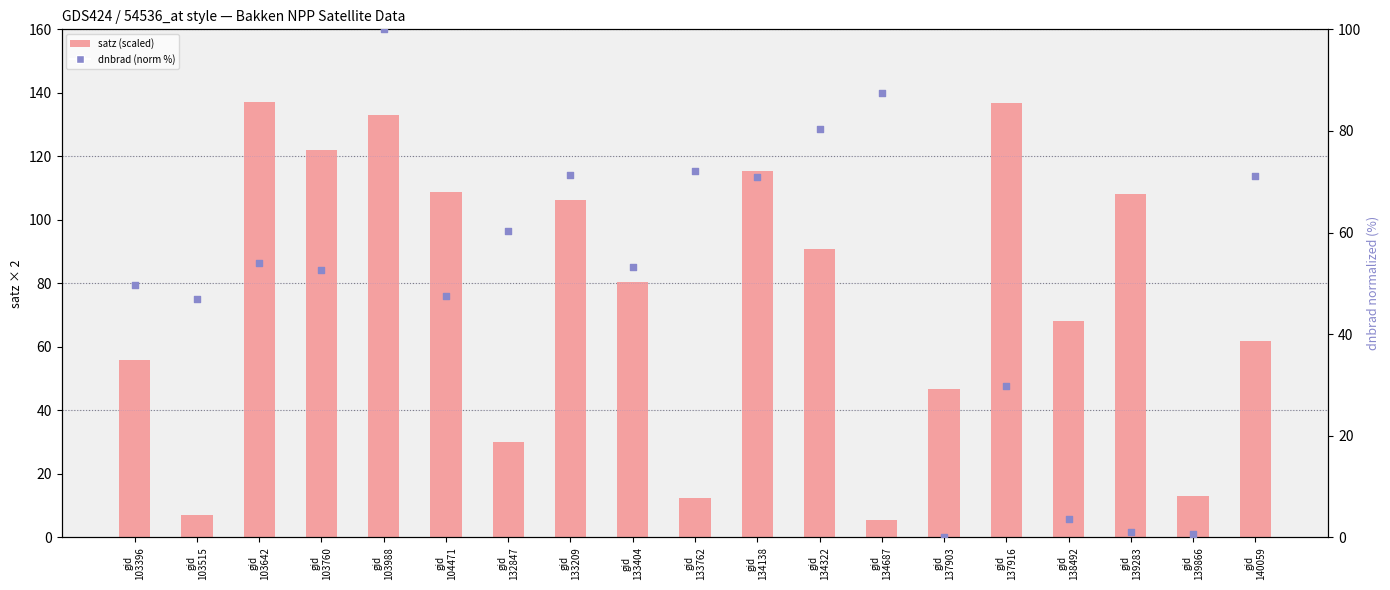

Which series has the largest total across all categories?

satz (scaled)